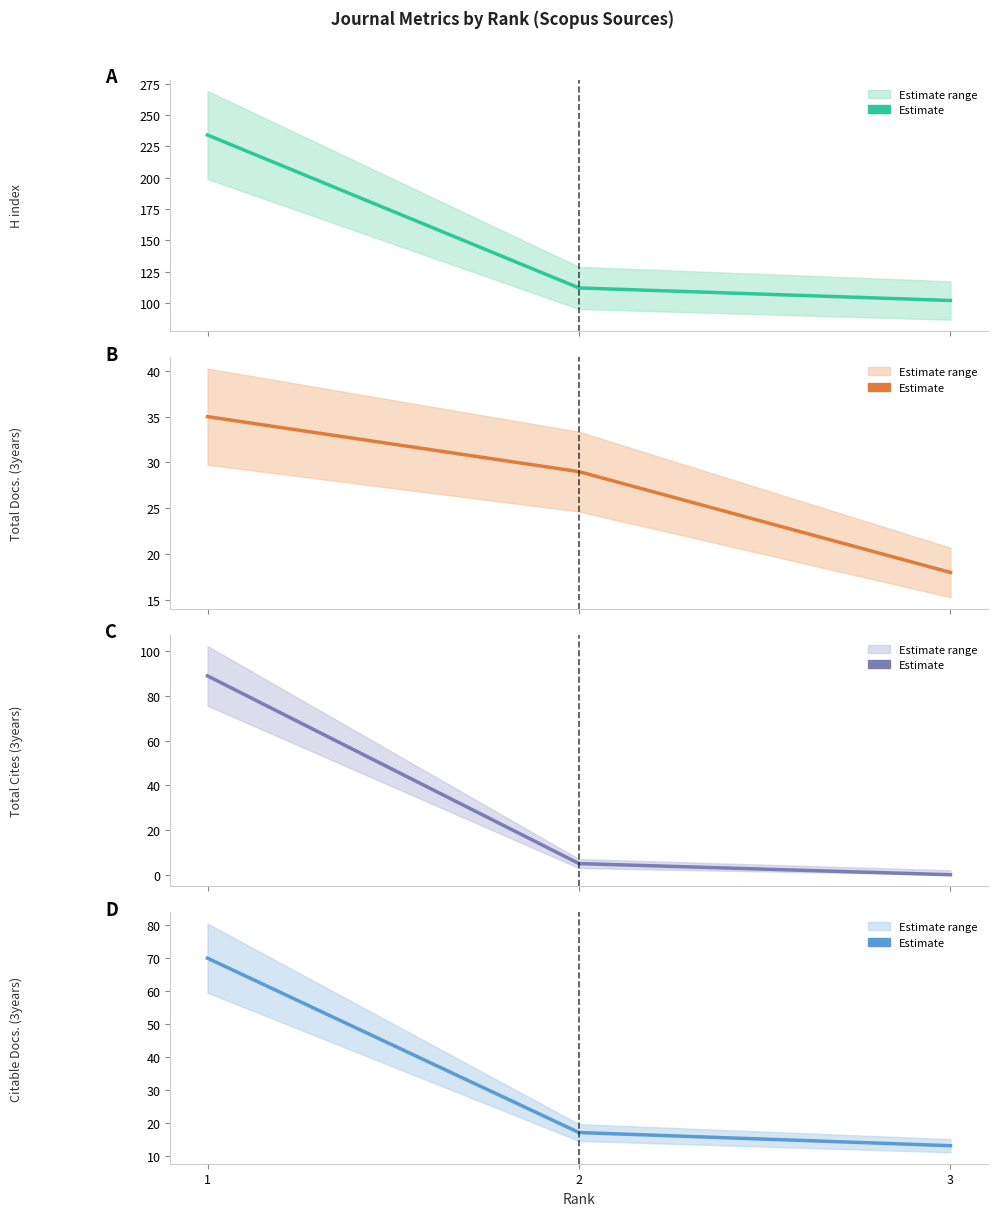

Is the value of Citable Docs. (3years) (mean) at 3 greater than the value of Total Docs. (3years) (mean) at 3?

No